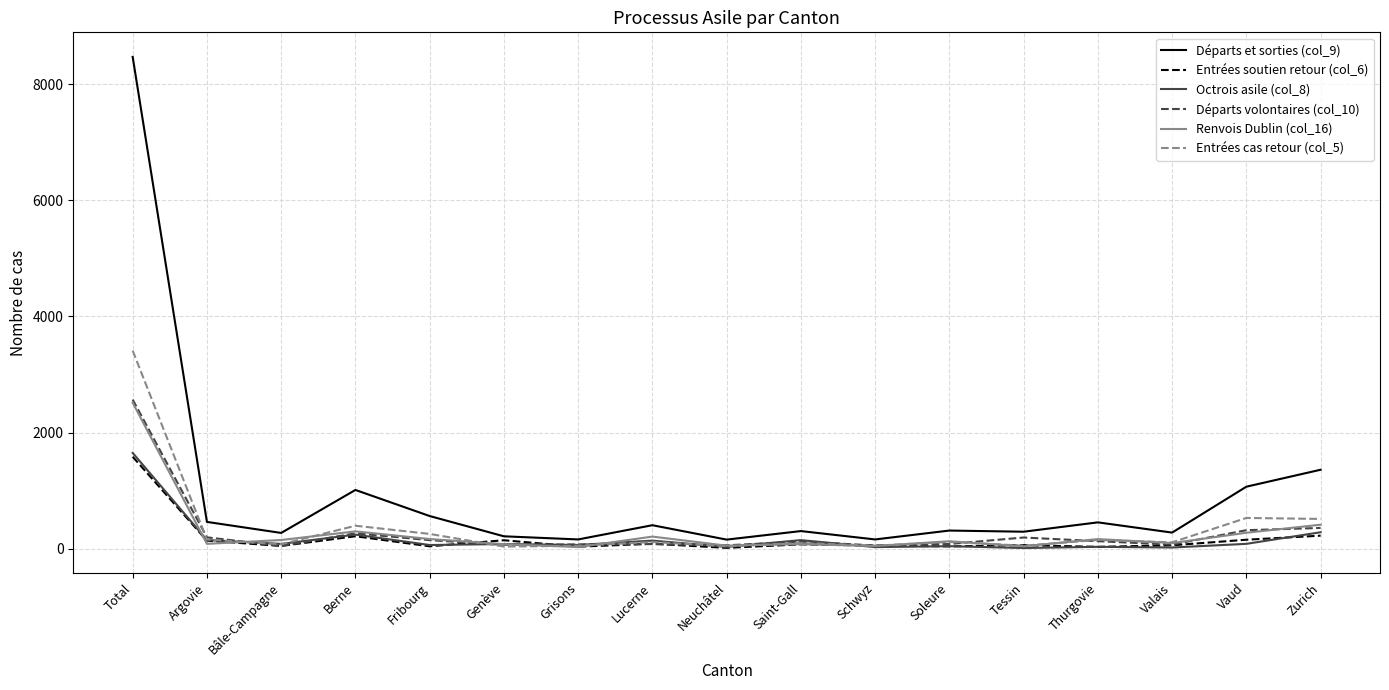

True or false: Entrées soutien retour (col_6) has a value of 226 at Zurich.

True